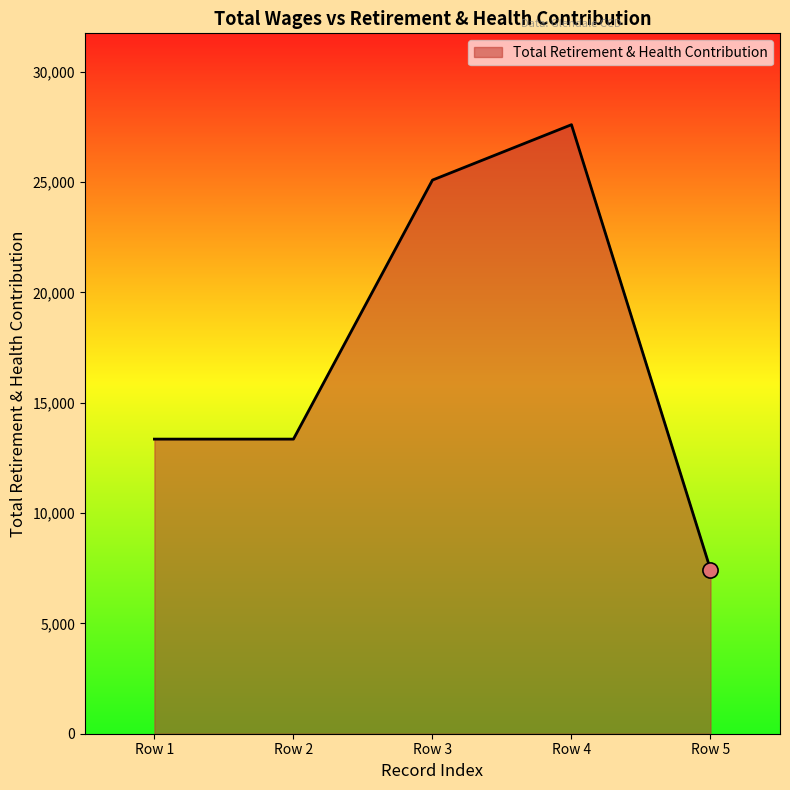

What is the ratio of the value at Row 5 to the value at Row 2?

0.6